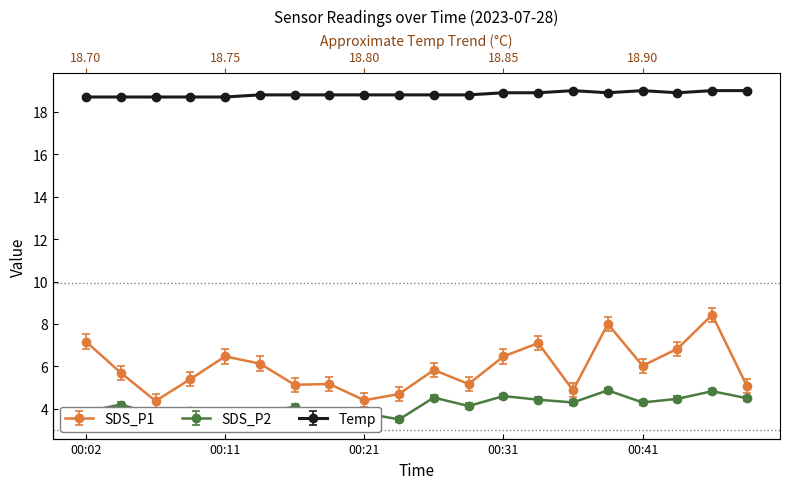

At how many categories does at least one series exceed 6?

20